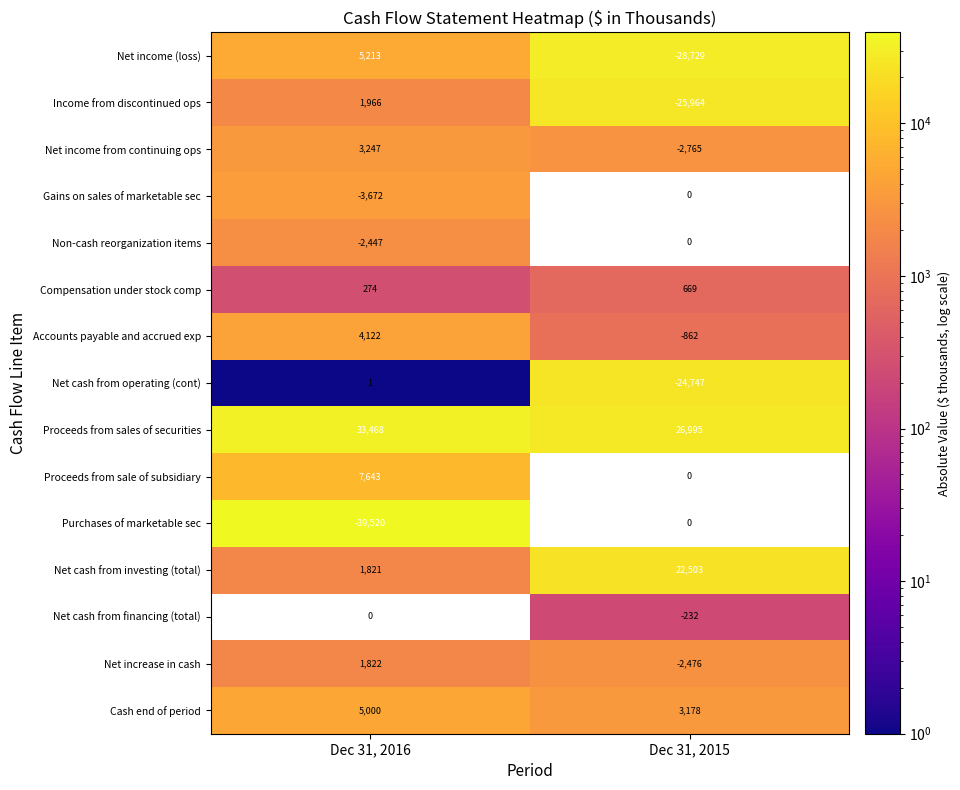

Which category has the lowest value across all series?

Dec 31, 2016